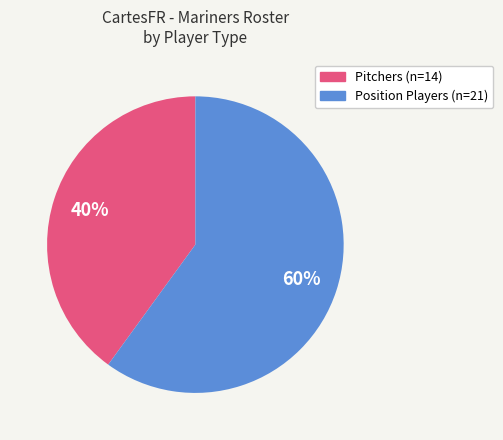

To the nearest percent, what is the difference between the largest and smallest slice percentages?

20%